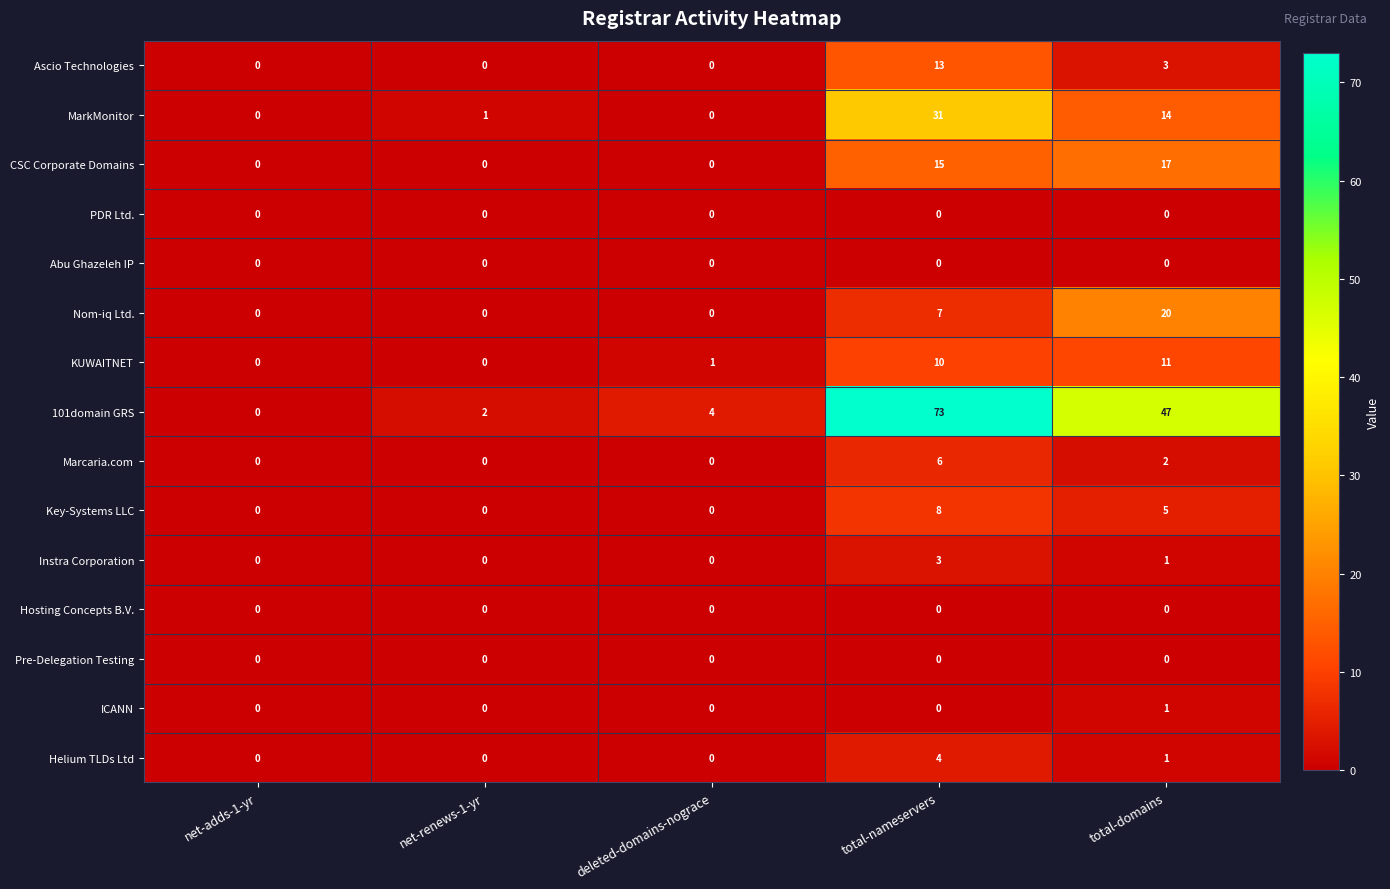

Which series has the largest total across all categories?

101domain GRS